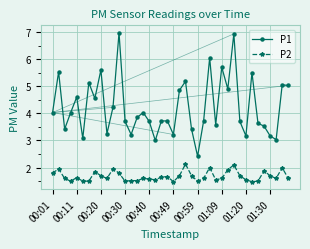

Rank the series by their average value, from lowest to highest.

P2, P1